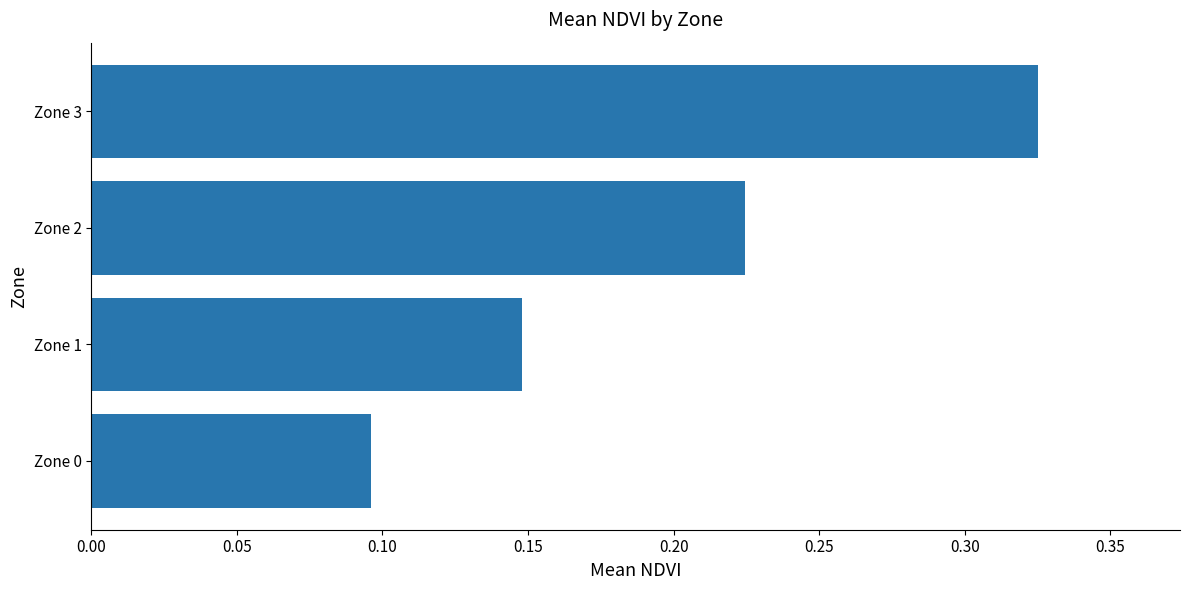

Which category has the highest value across all series?

Zone 3